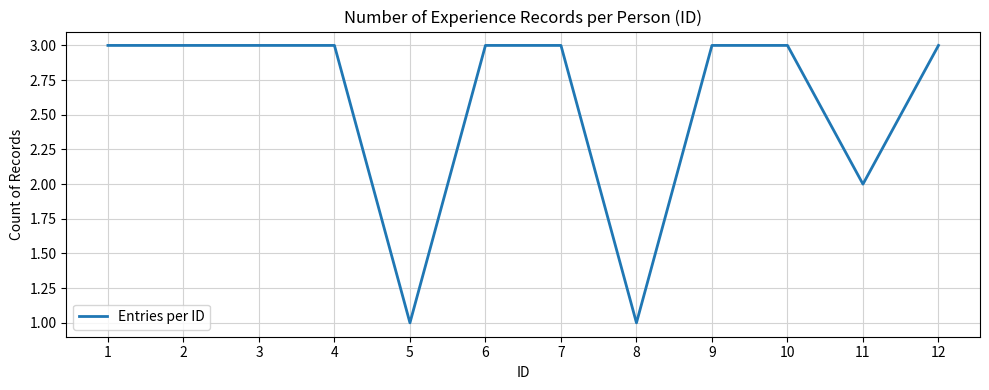

True or false: the data shows 5 at 12.

False